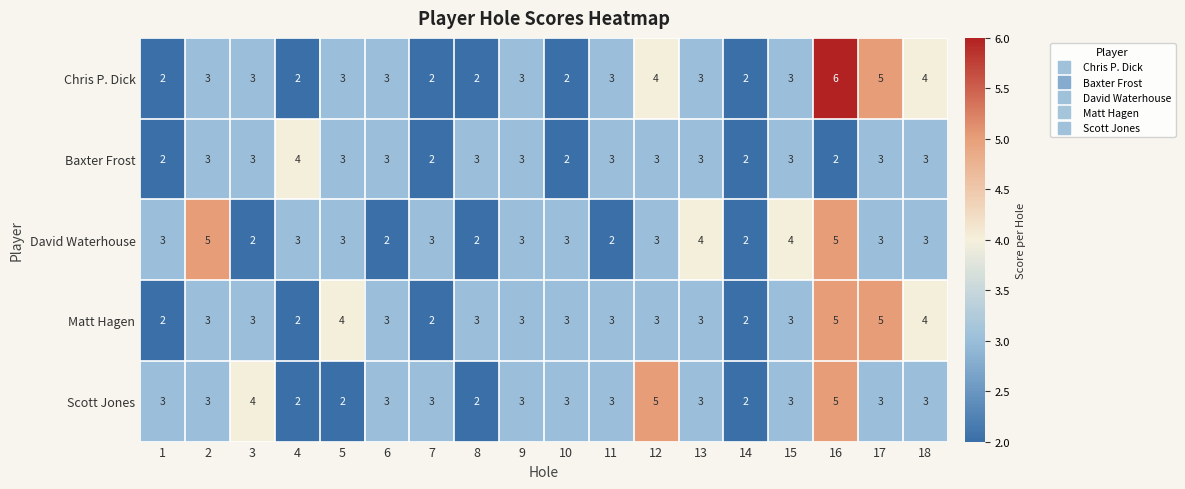

What value does the Scott Jones series have at 15?

3